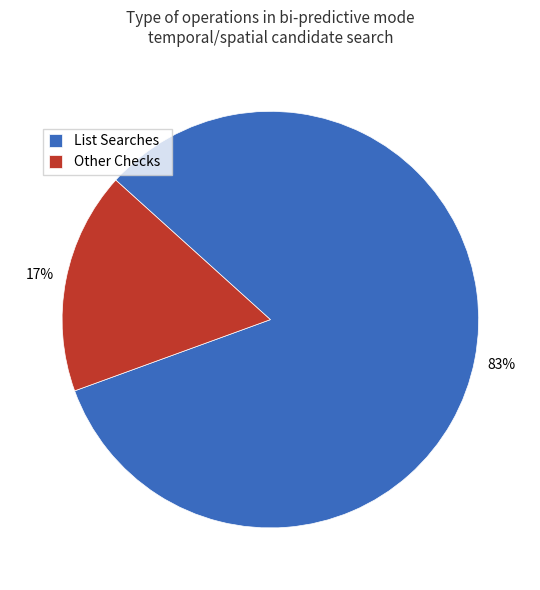

Is there any slice that represents more than half of the pie?

Yes